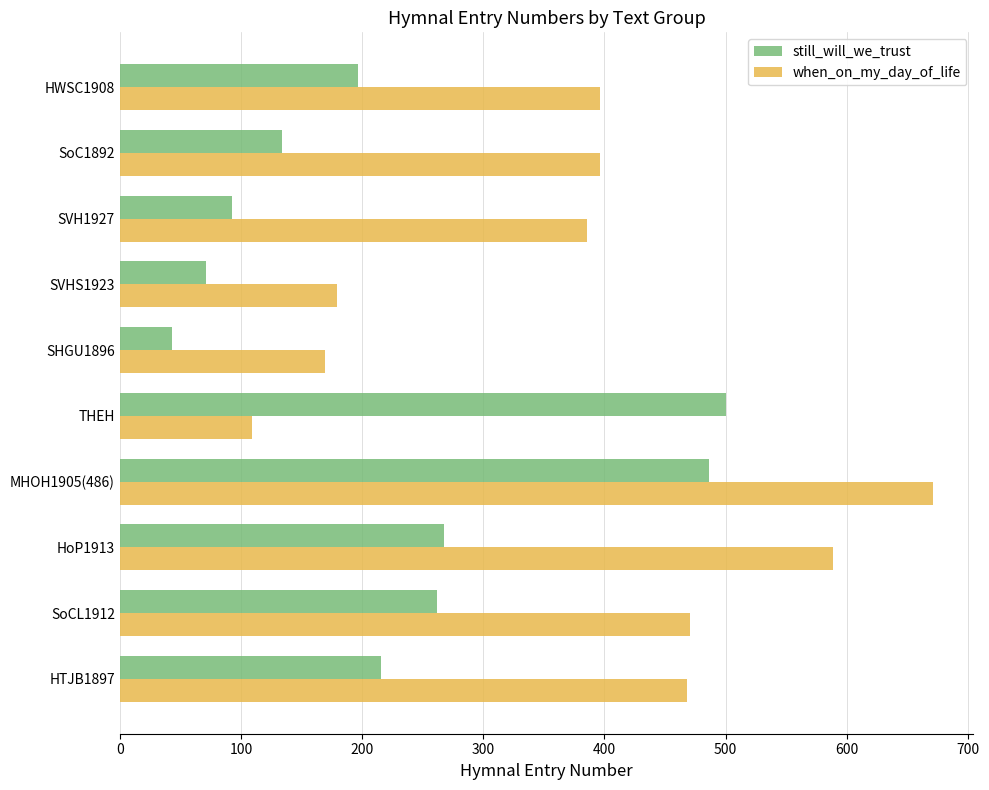

Which series changed the most between MHOH1905(486) and SHGU1896?

when_on_my_day_of_life